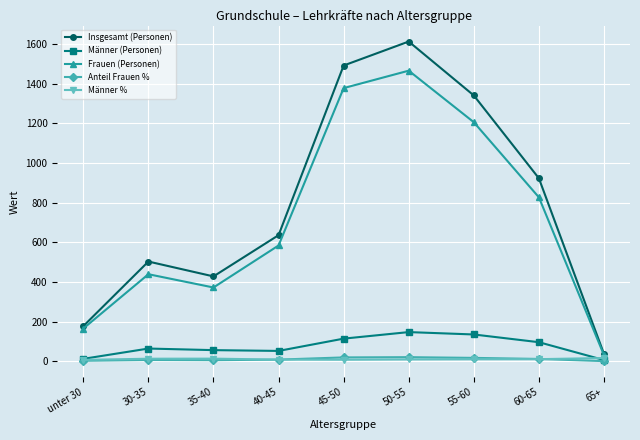

What position from the right is 45-50?

5